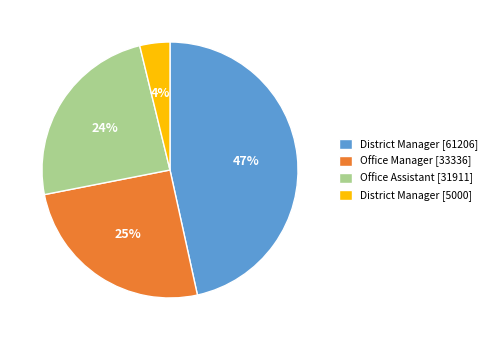

Does Office Assistant [31911] represent more than half of the total?

No